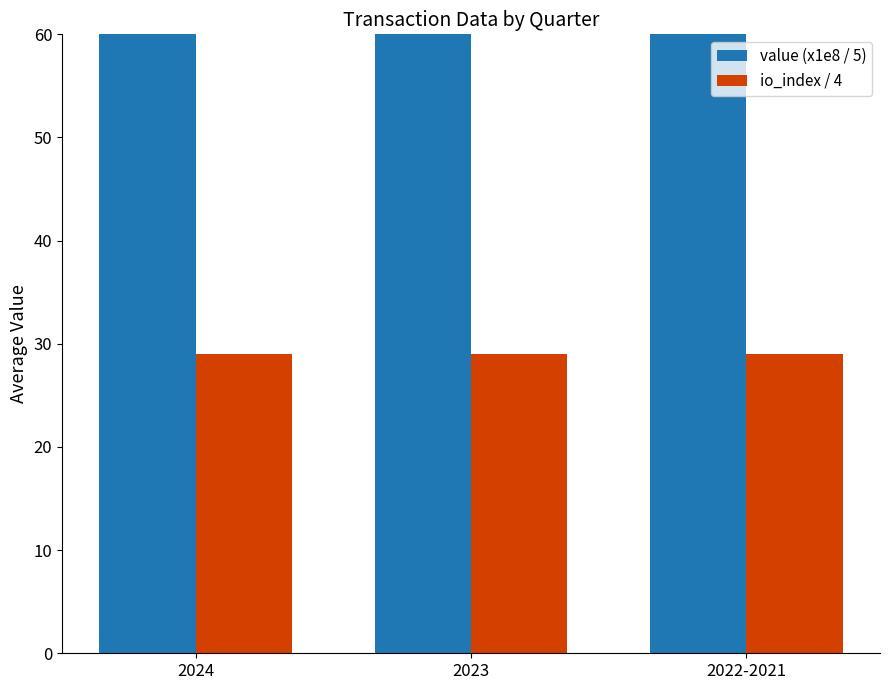

What is the label of the 3rd bar from the right?

2024